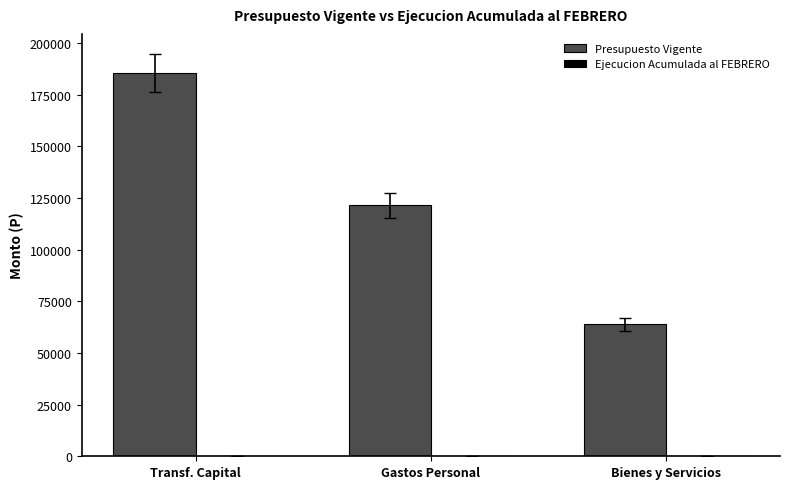

At which category does the chart reach its minimum across all series?

Bienes y Servicios